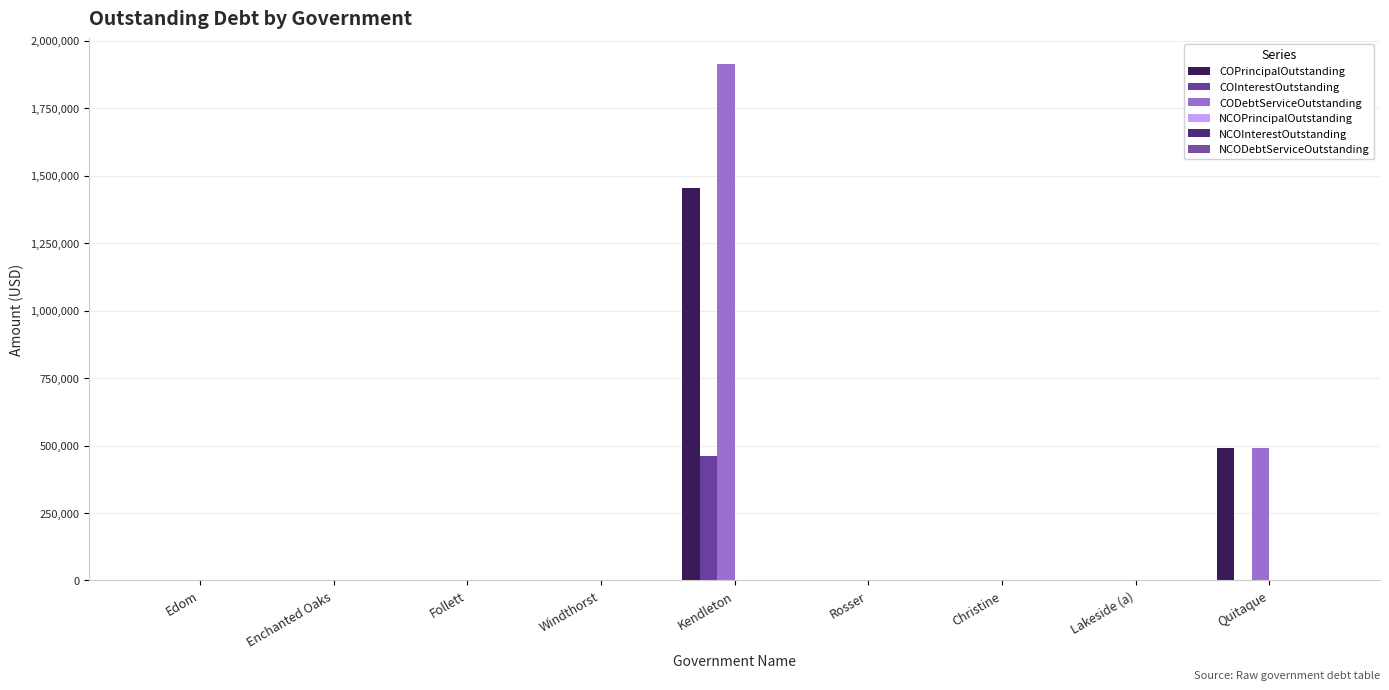

How many values in the COPrincipalOutstanding series exceed 0?

2